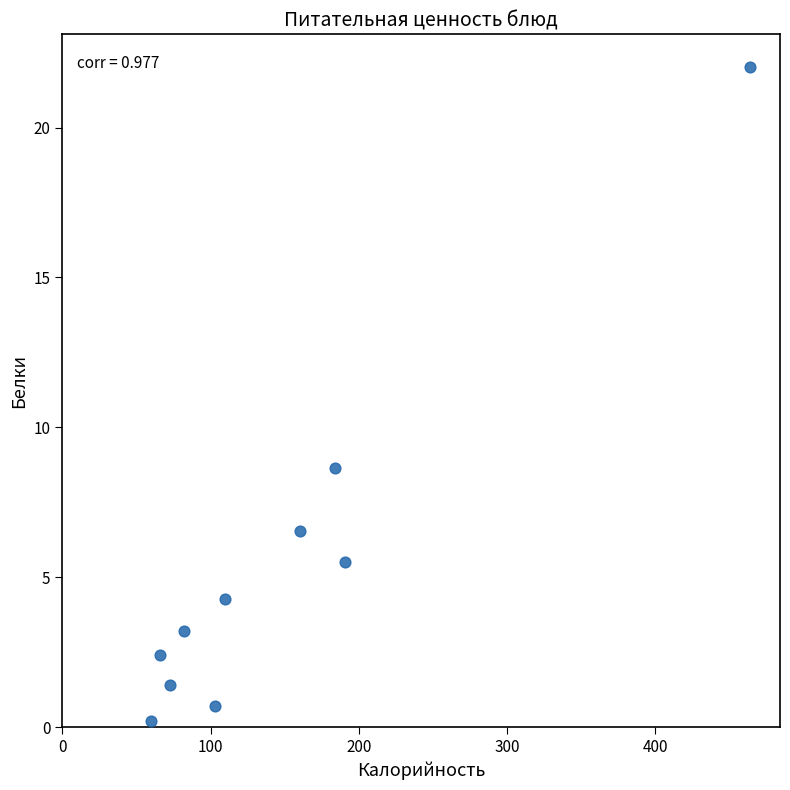

What Y value in the scatter plot is closest to 11?

8.7